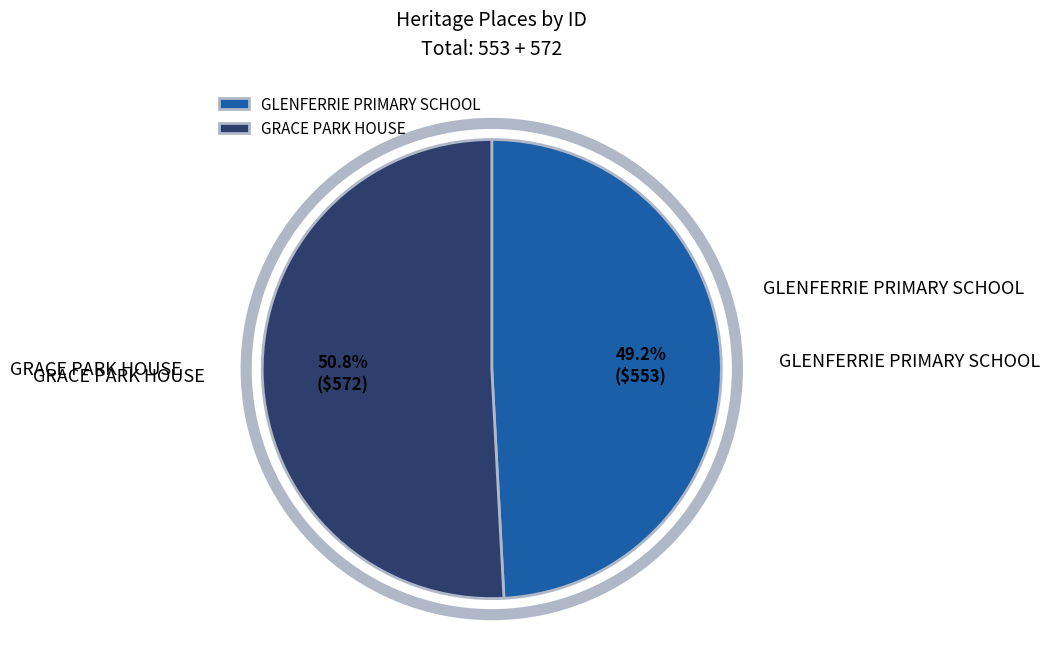

Which has a higher value, GLENFERRIE PRIMARY SCHOOL or GRACE PARK HOUSE?

GRACE PARK HOUSE